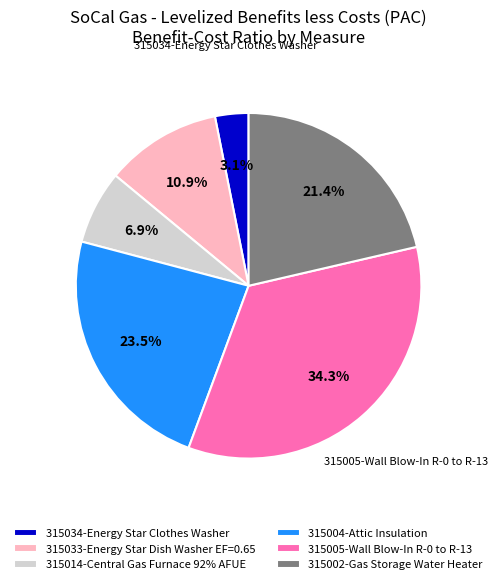

Rank the categories by value from lowest to highest.

315034-Energy Star Clothes Washer, 315014-Central Gas Furnace 92% AFUE, 315033-Energy Star Dish Washer EF=0.65, 315002-Gas Storage Water Heater, 315004-Attic Insulation, 315005-Wall Blow-In R-0 to R-13